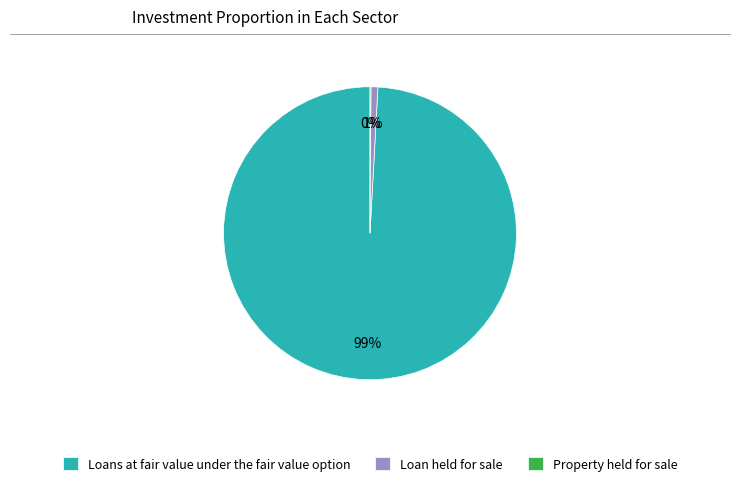

Is Loans at fair value under the fair value option the majority of the pie?

Yes